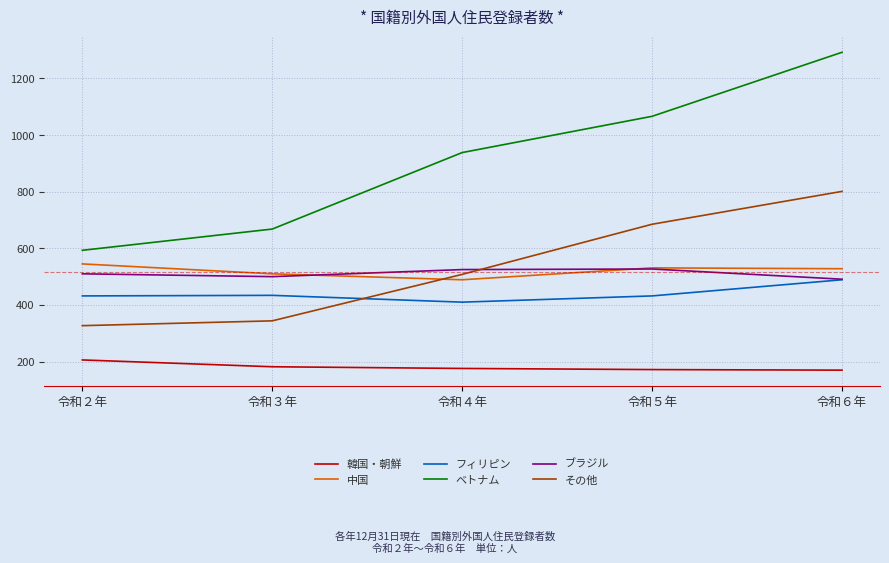

What is the lowest value of the 中国 series?

489